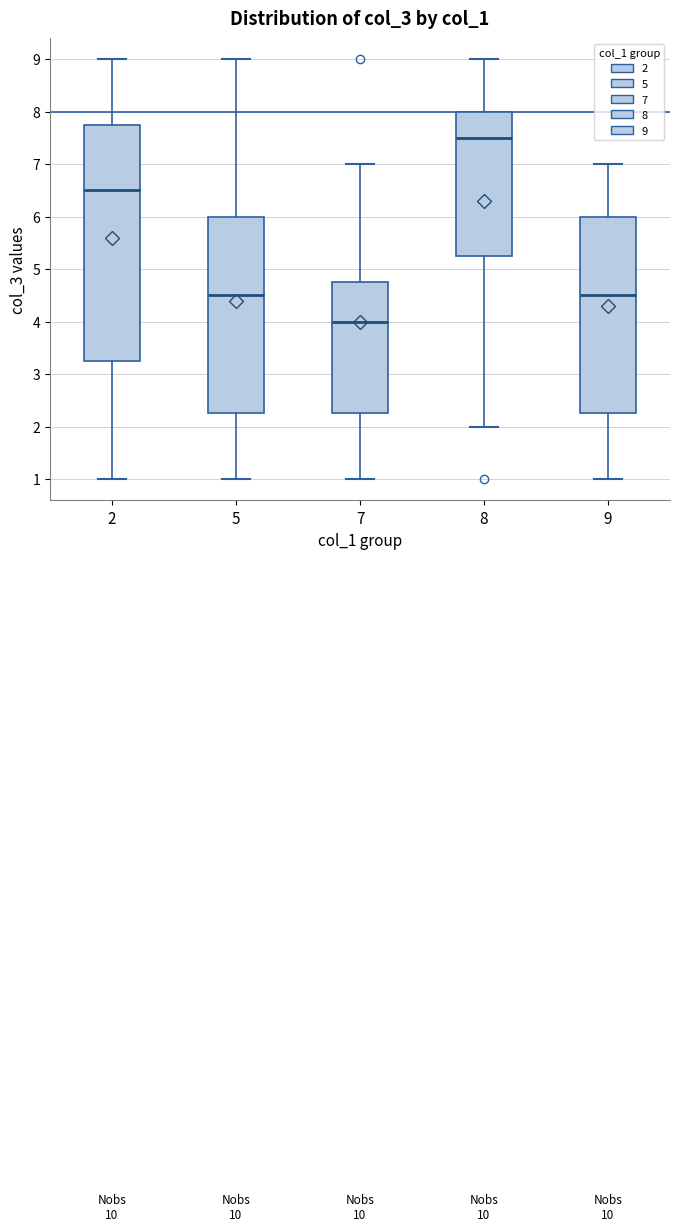

Which box's median line is the lowest?

7